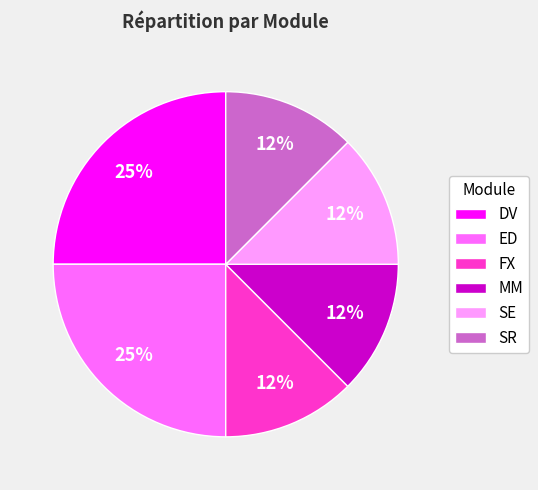

Do ED and SE together represent more than half of the pie?

No